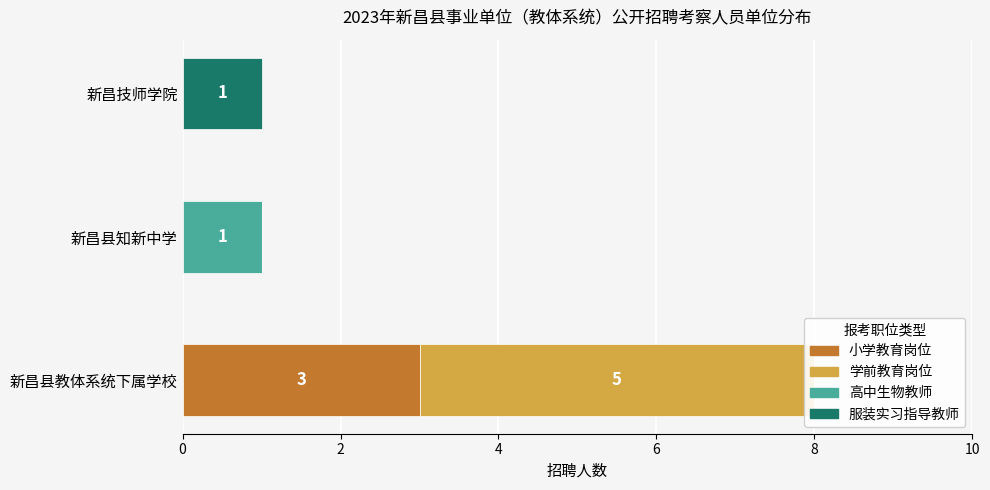

What is the difference between the maximum and second lowest values in the 小学教育岗位 series?

3